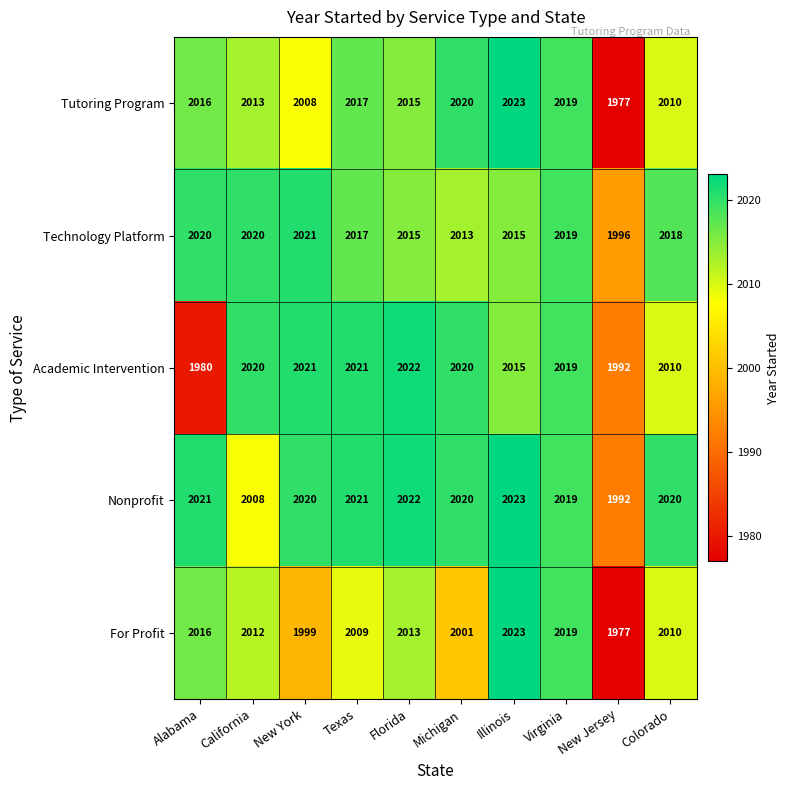

What is the difference between the second highest and minimum values in the Tutoring Program series?

43